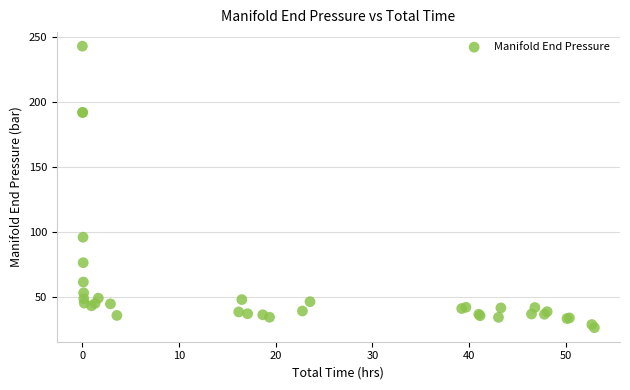

What Y value in the scatter plot is closest to 134?

96.0